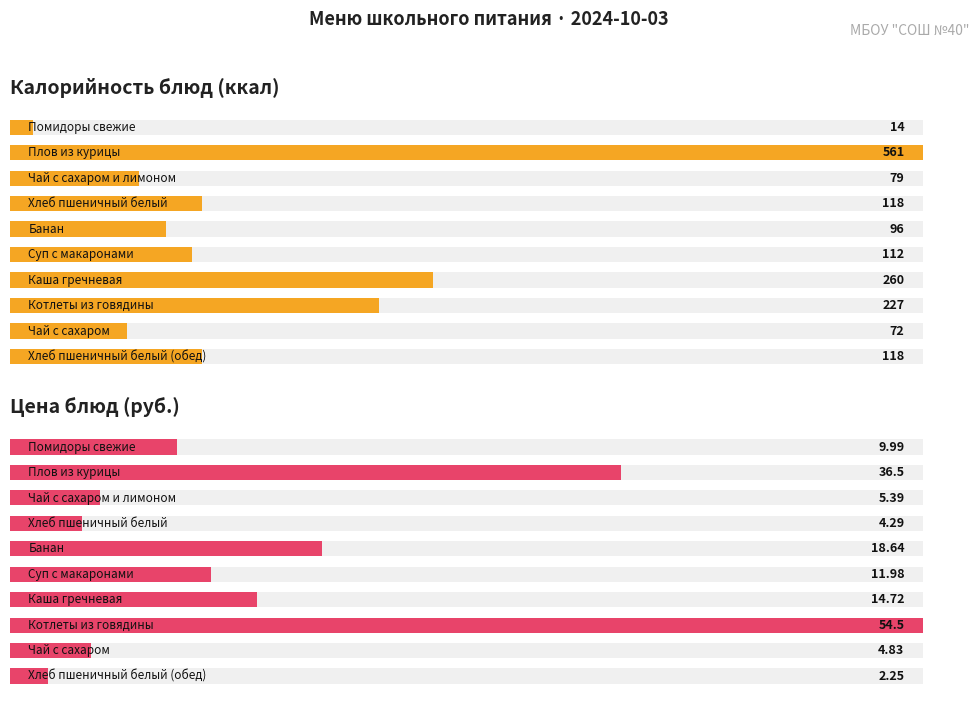

Are the bars horizontal?

Yes